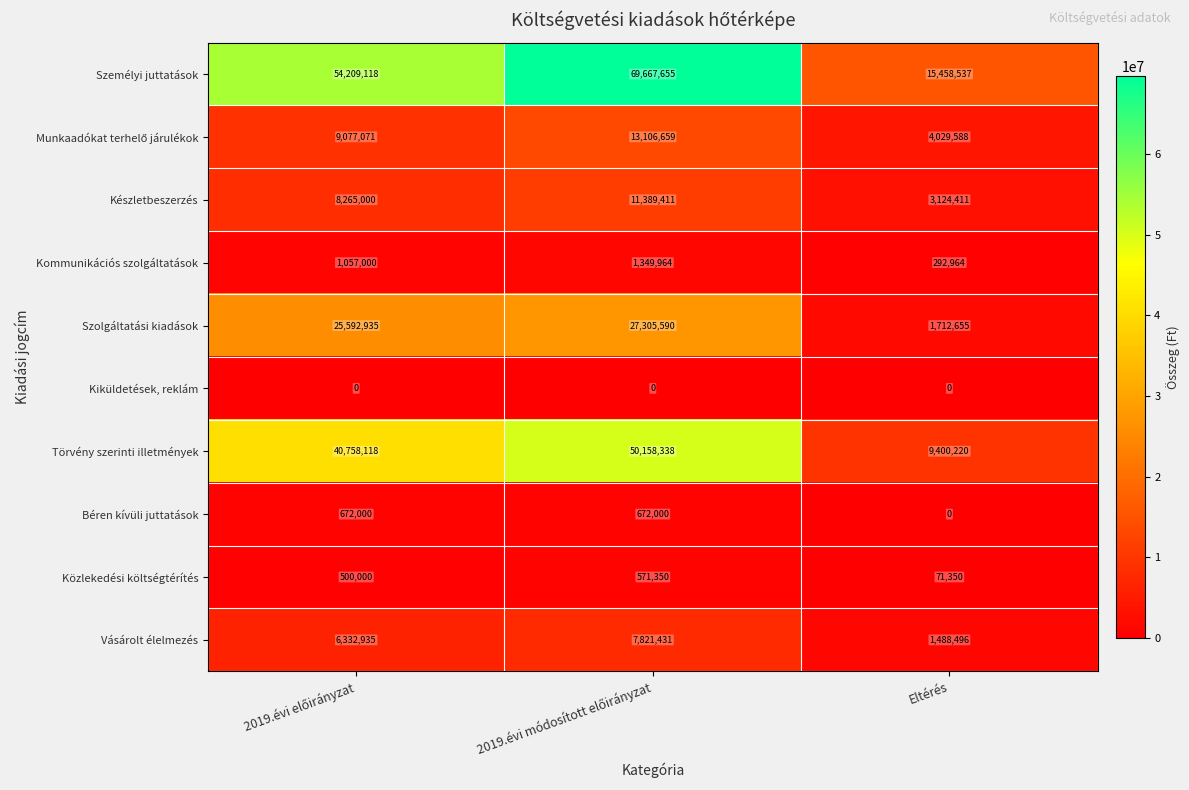

Which category has the lowest value in the Szolgáltatási kiadások series?

Eltérés